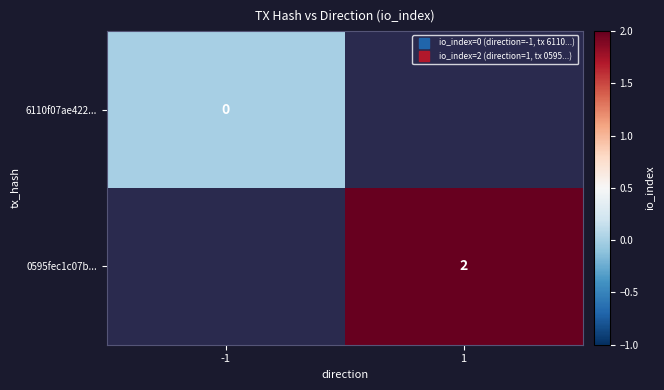

At how many categories does at least one series exceed 0?

1